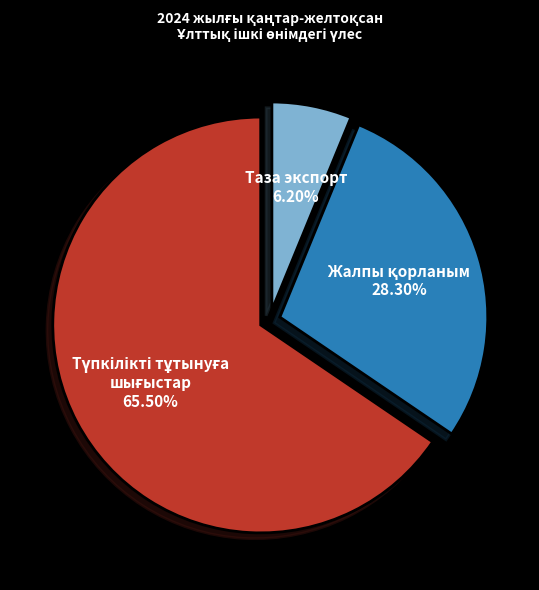

To the nearest percent, what is the average slice percentage?

33%